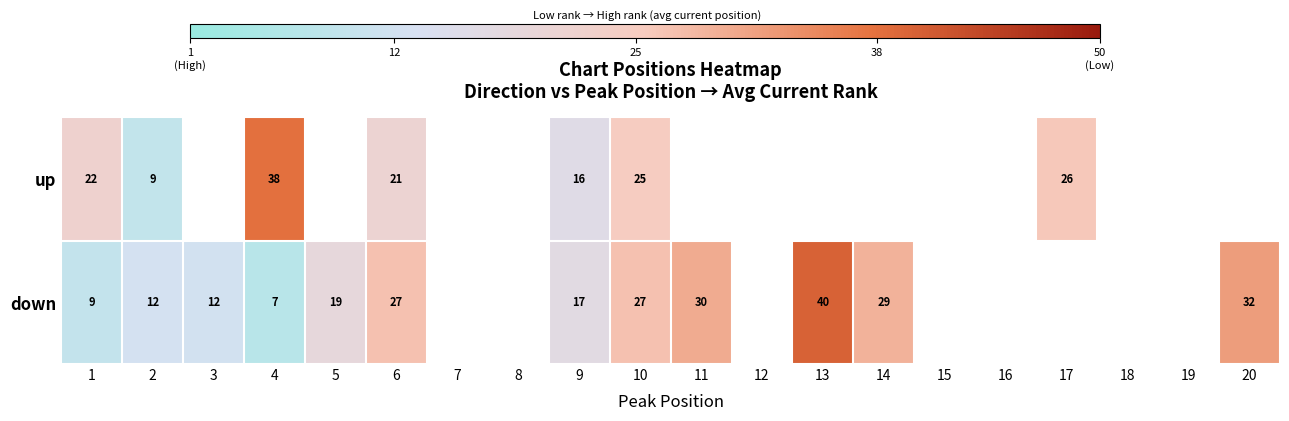

Rank the series at 10 from lowest to highest value.

up, down